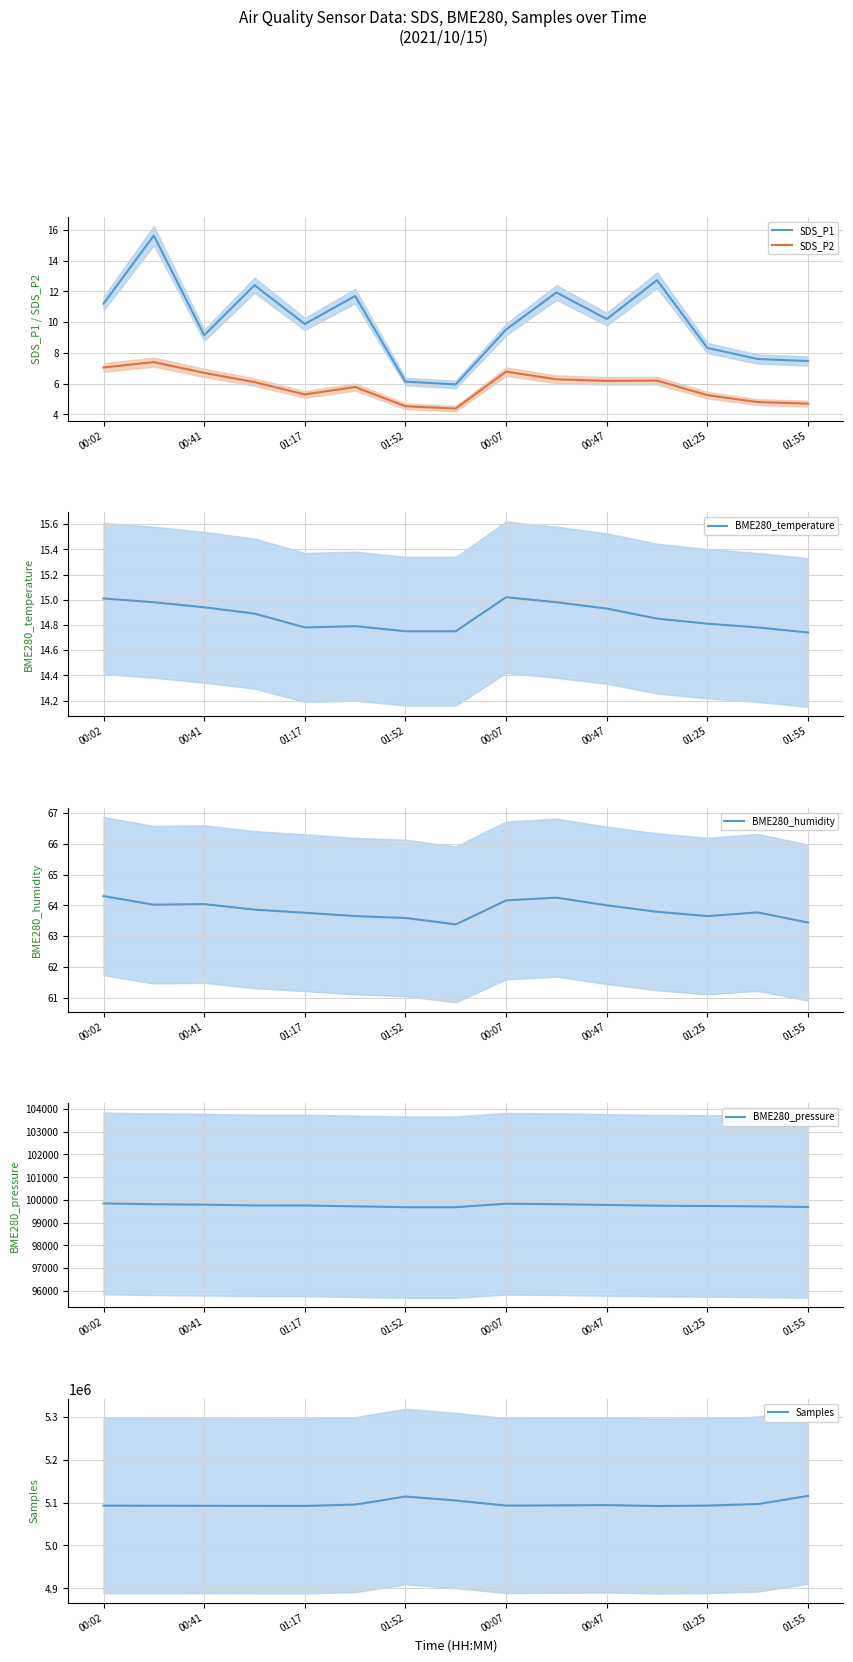

How many data points in SDS_P1 are less than 9?

5